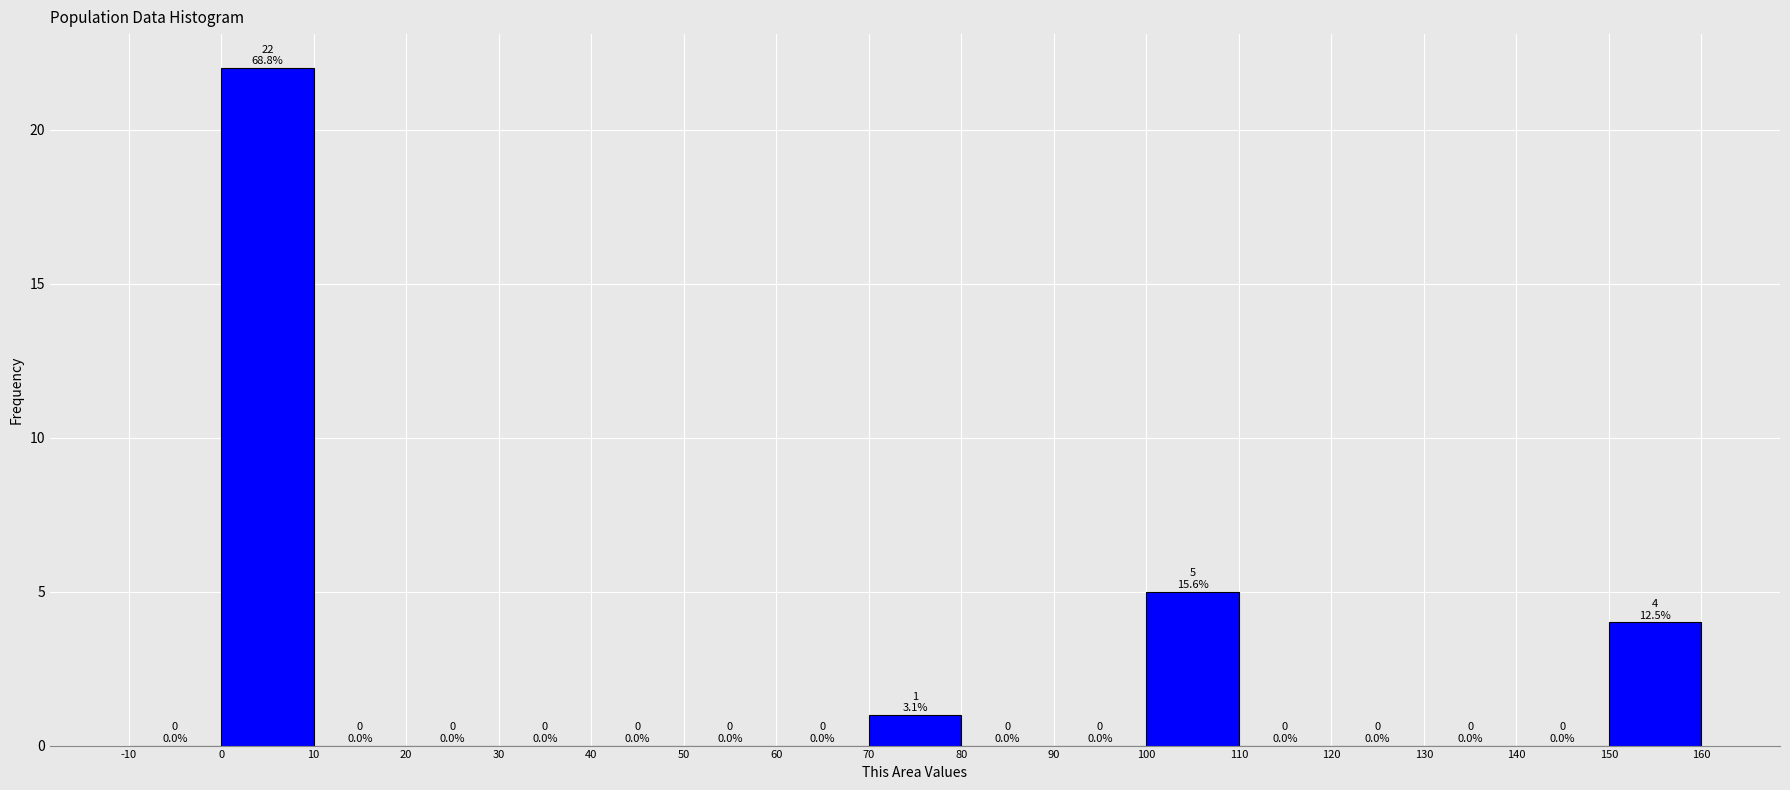

Over which range of the x-axis is the bar tallest?

0 to 10